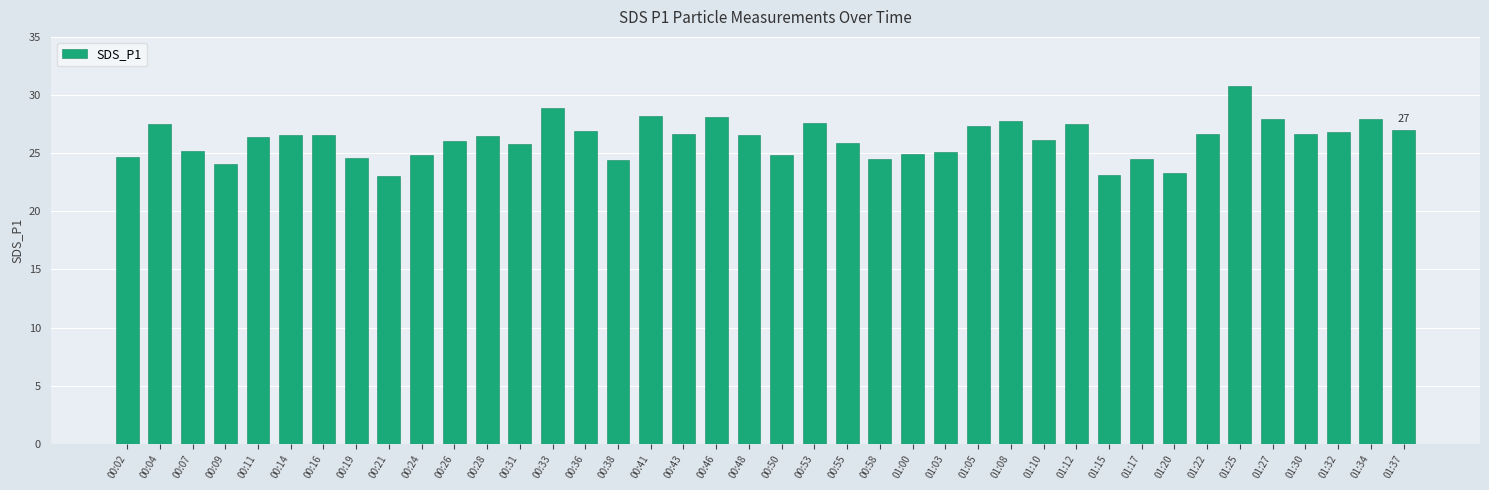

Between 00:04 and 00:41, which is larger?

00:41